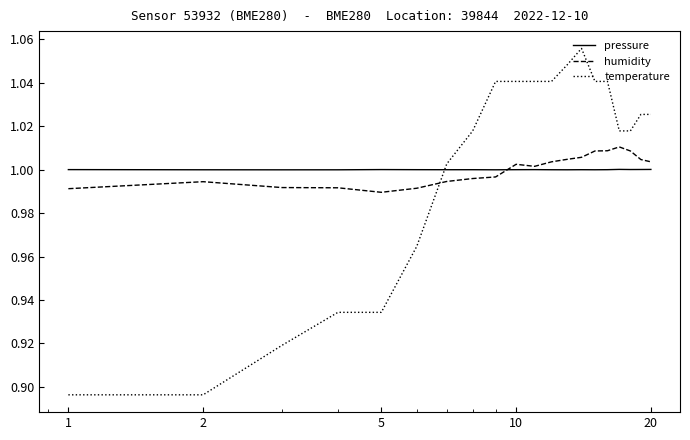

Which series ends up on top after the final intersection of pressure and temperature?

temperature